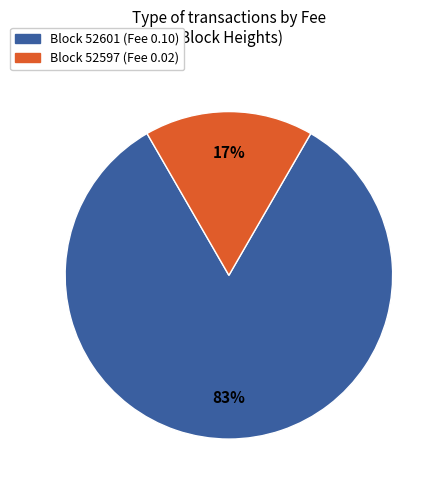

Does any single category account for the majority?

Yes